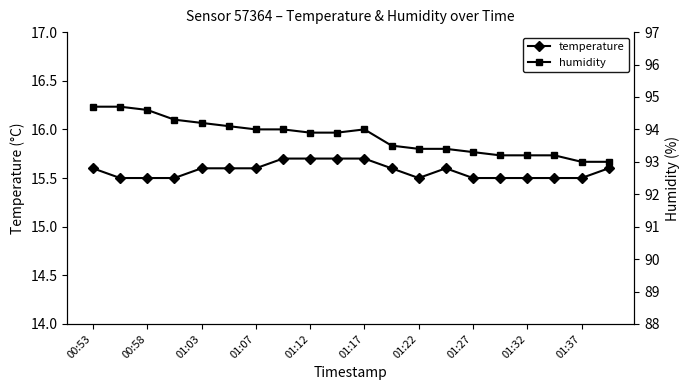

How many interior local valleys does the temperature series have?

1